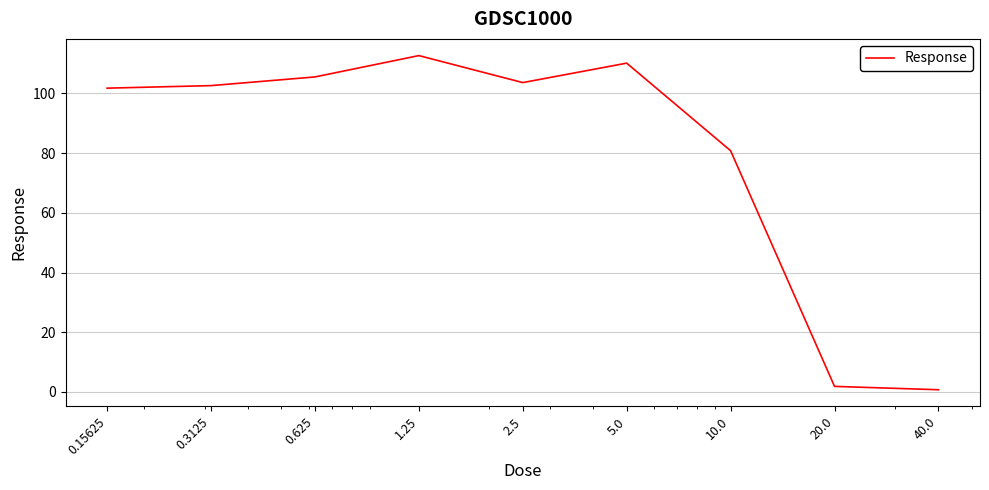

What is the difference between the second highest and second lowest values?

108.3